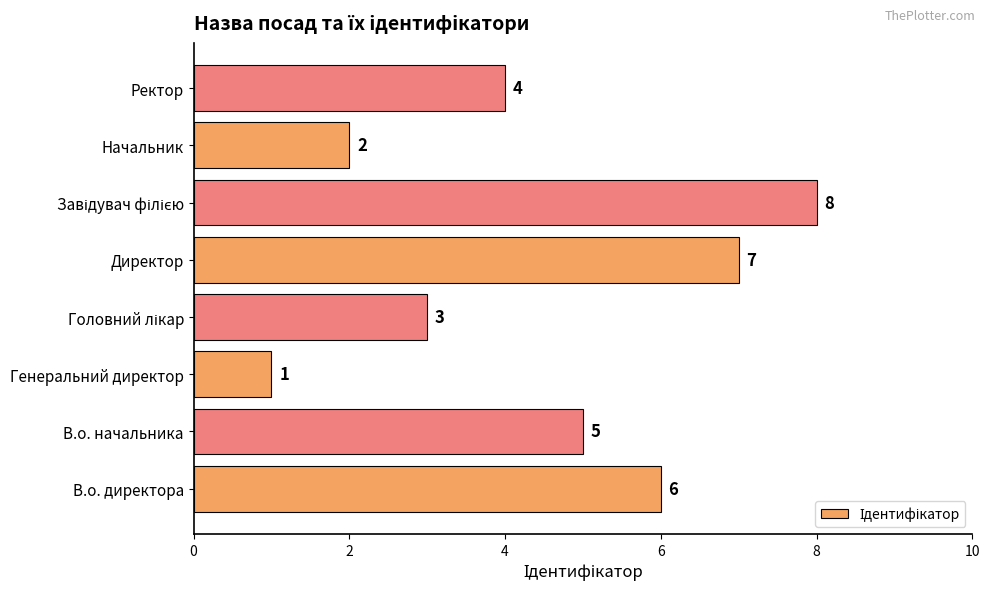

Does the chart contain any negative values?

No